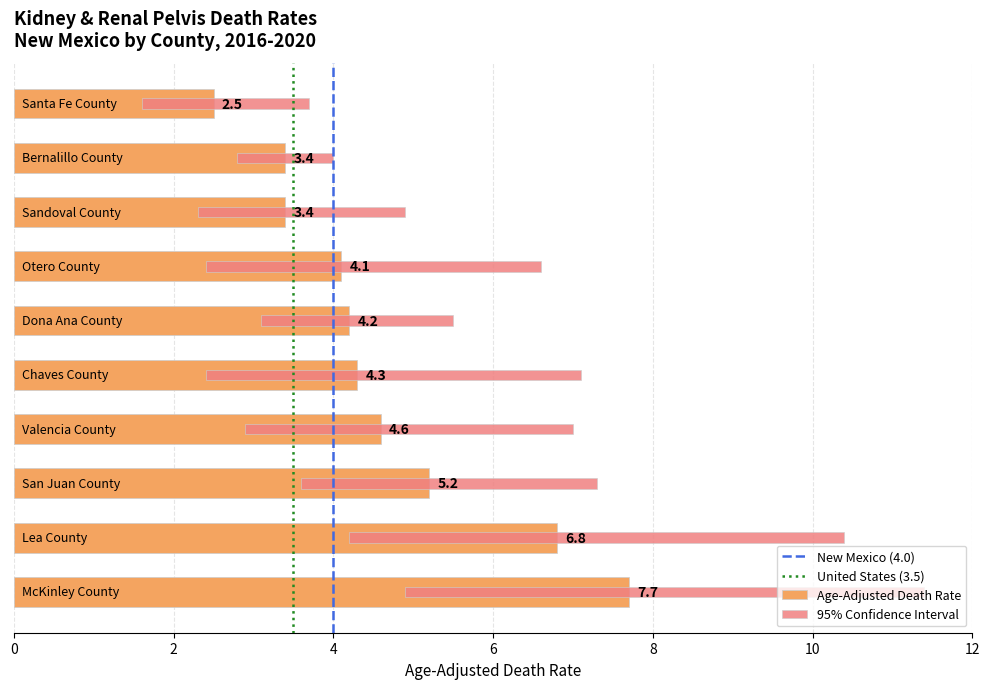

How many bars are there in each group?

2